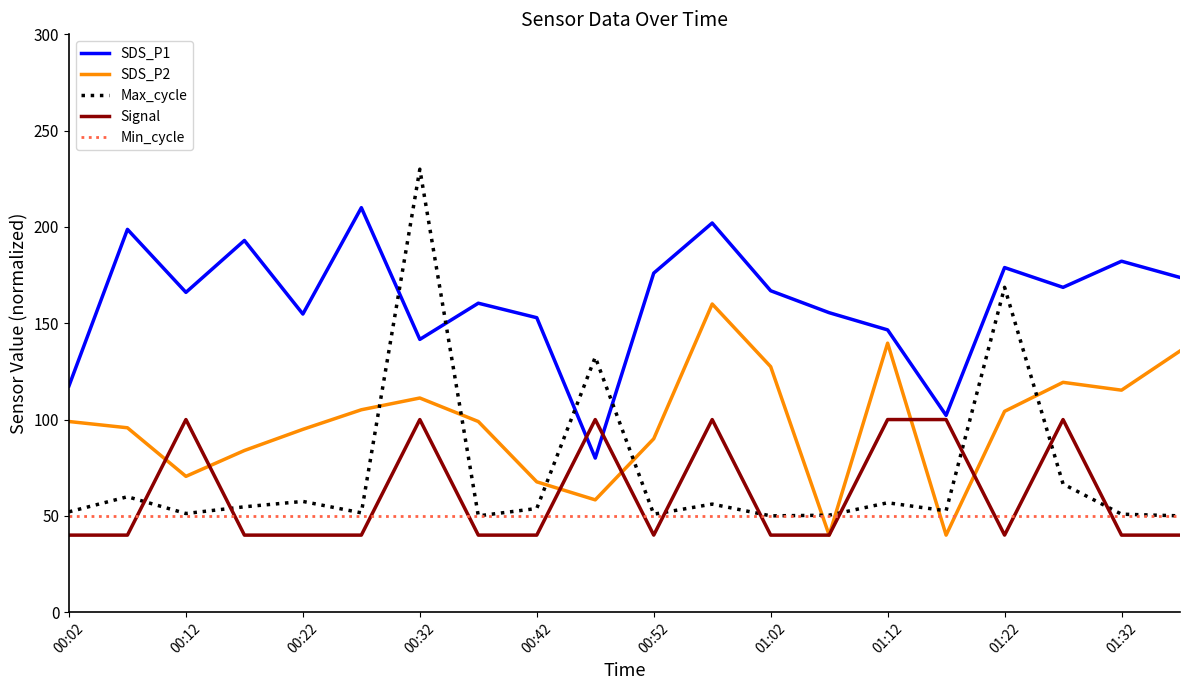

True or false: Max_cycle and Signal cross at least once.

True